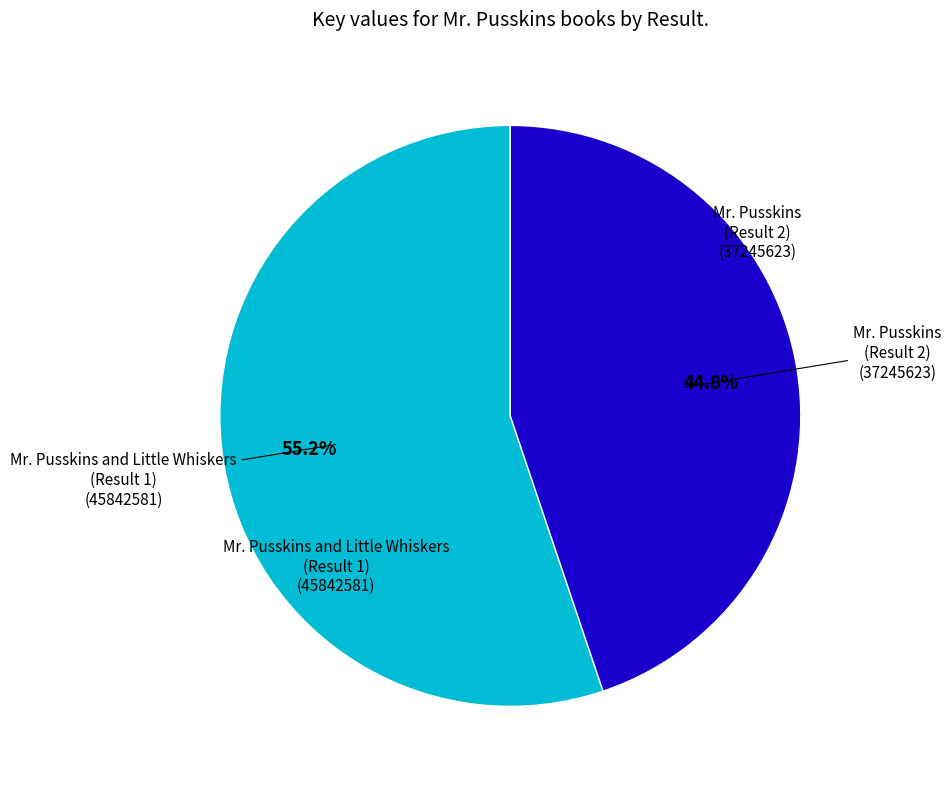

Is there a majority slice in this chart?

Yes